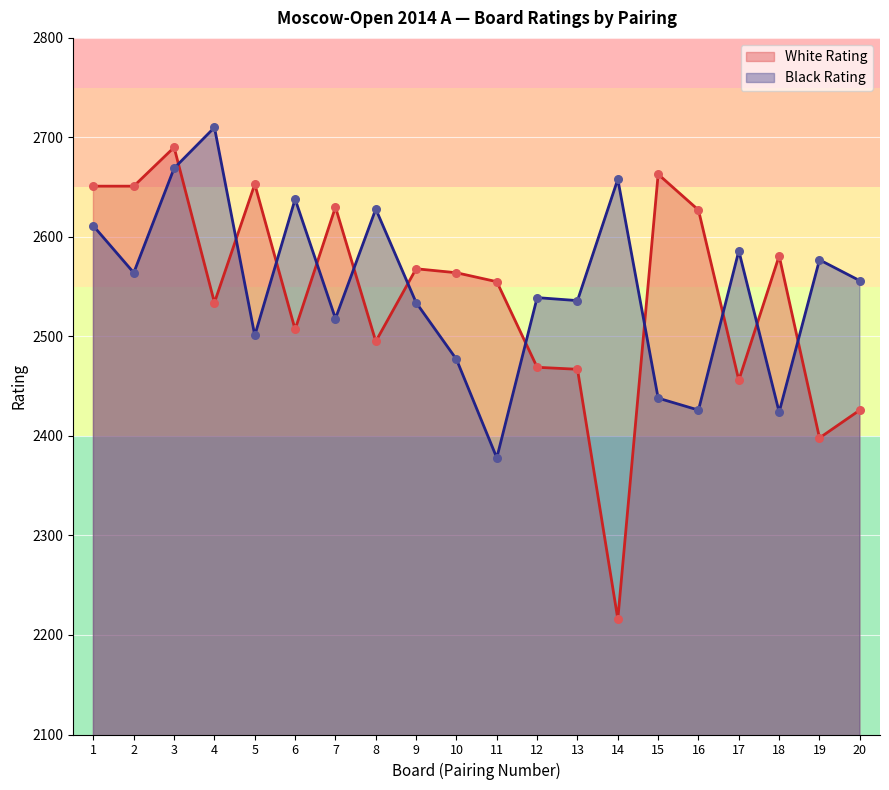

Which series has the widest spread of Y values?

White Rating